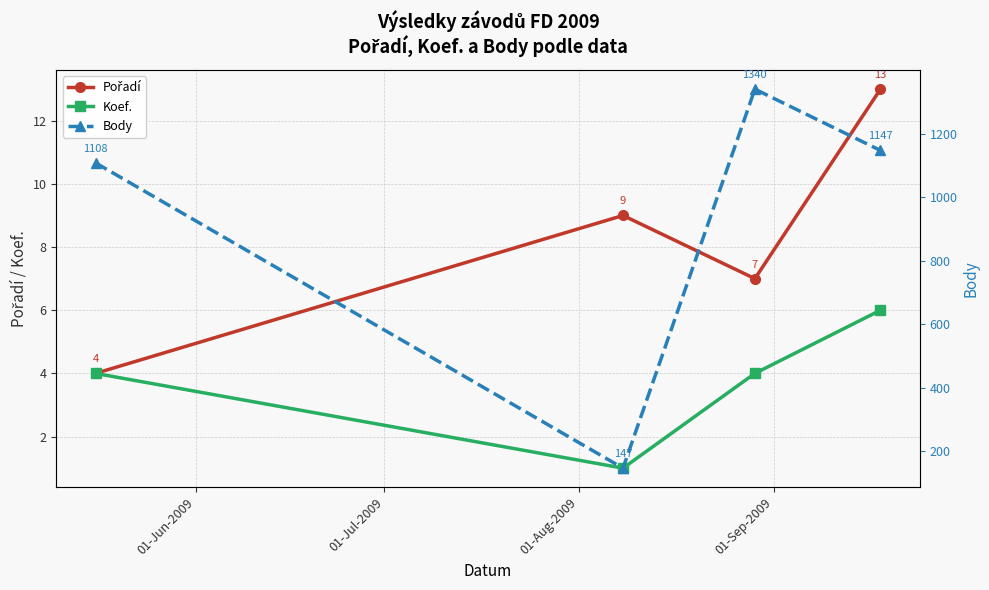

Which series has the largest total across all categories?

Body